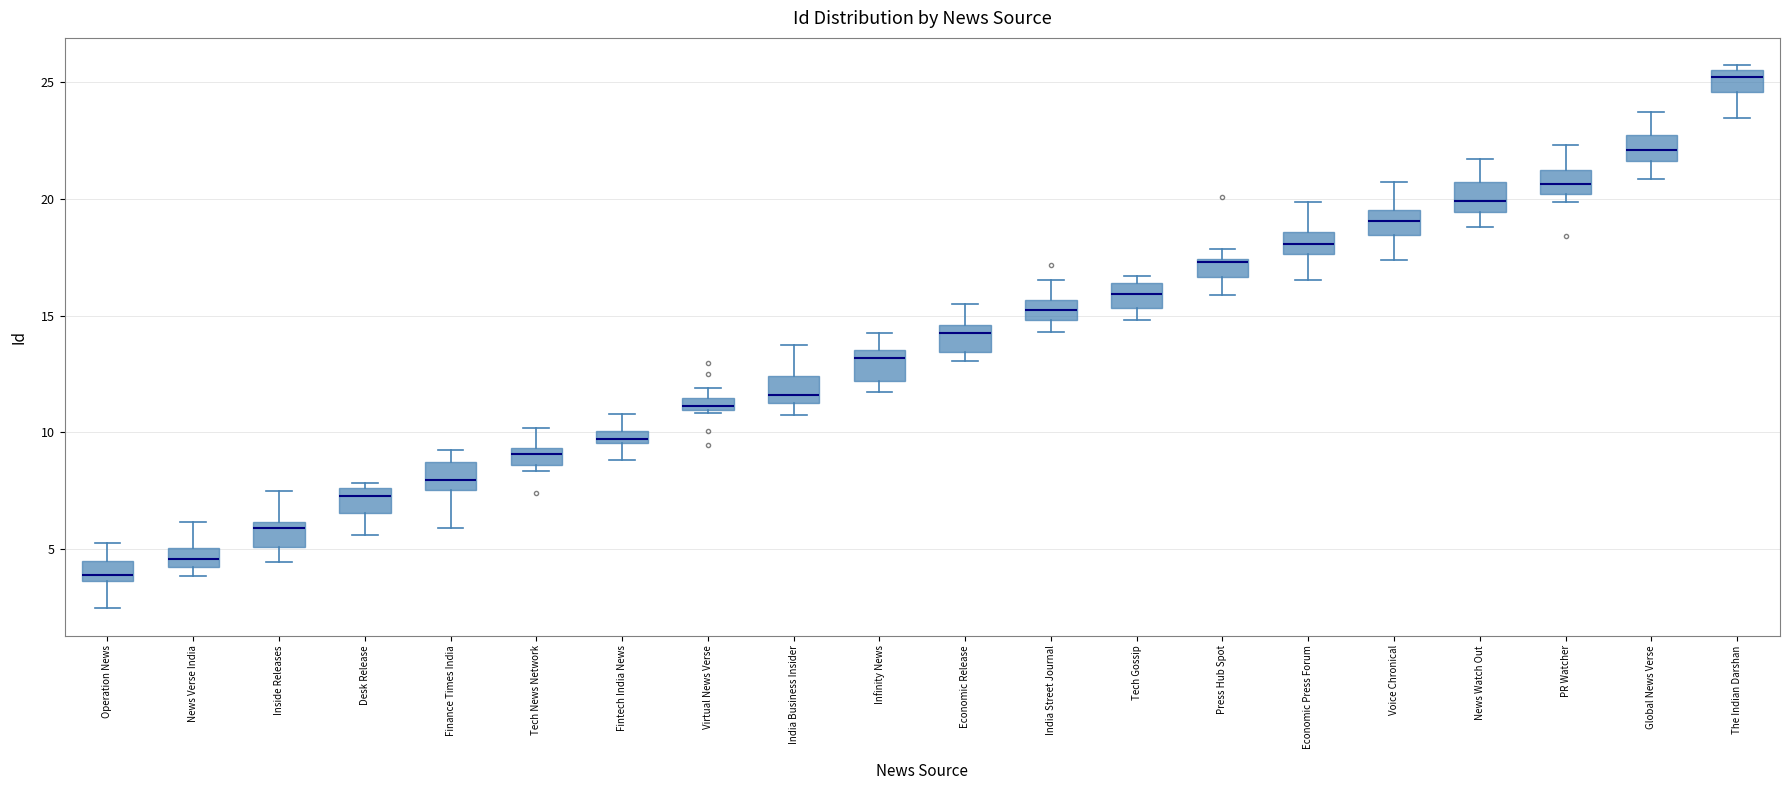

Which box's median line is the highest?

The Indian Darshan